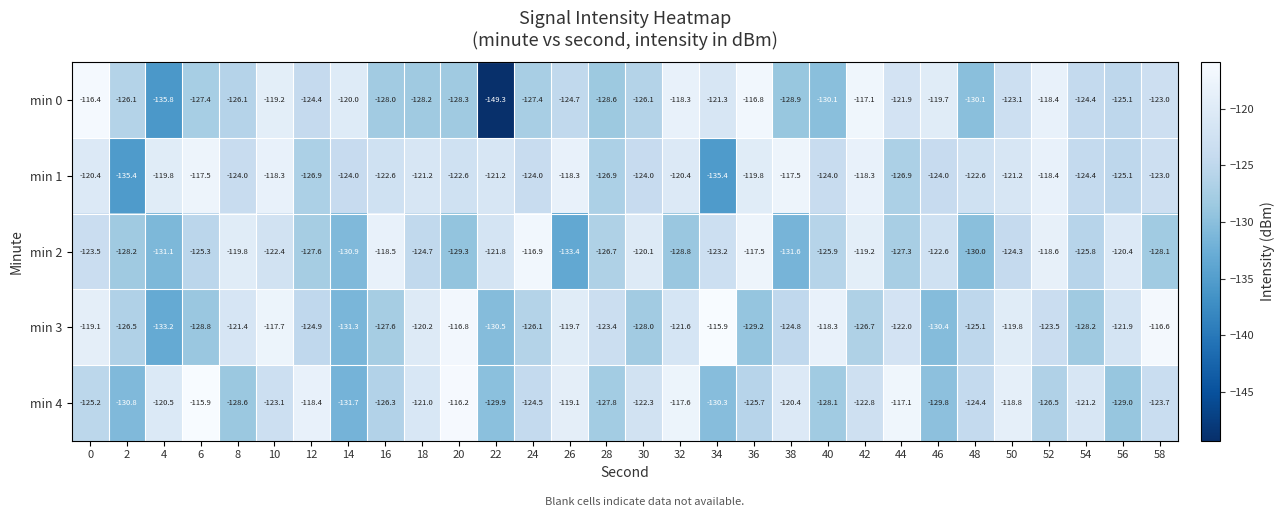

What is the total value across all series at 16?

-623.0